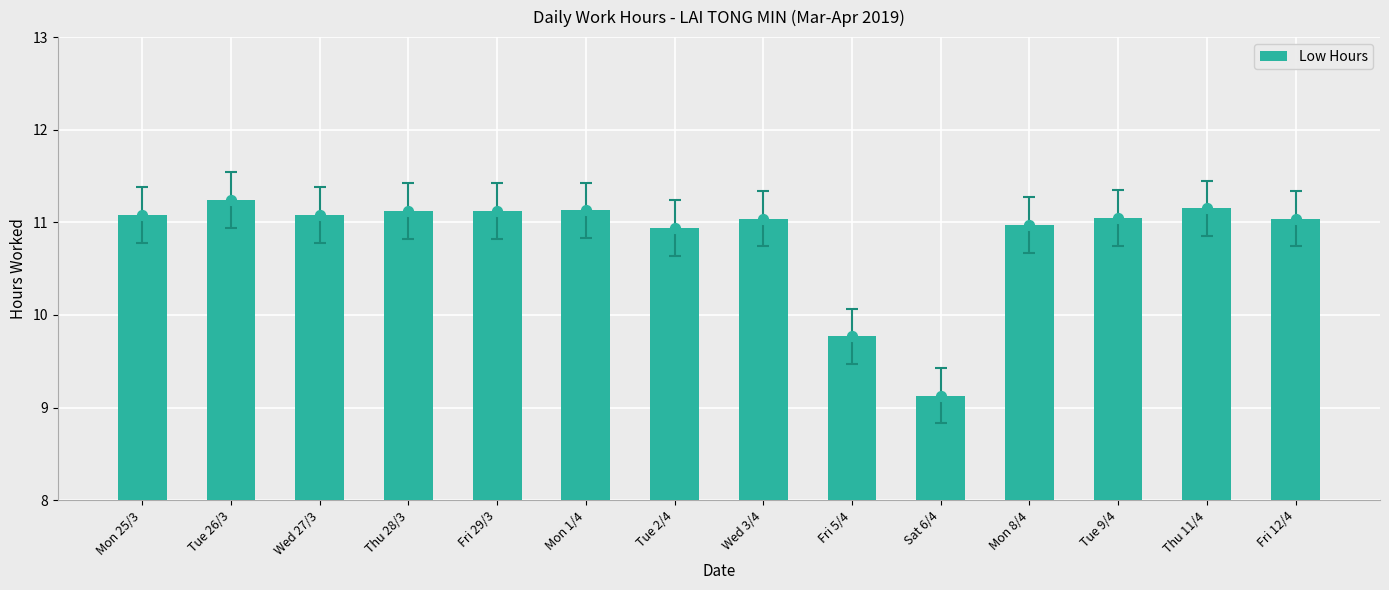

What is the ratio of the value at Sat 6/4 to the value at Thu 11/4?

0.8